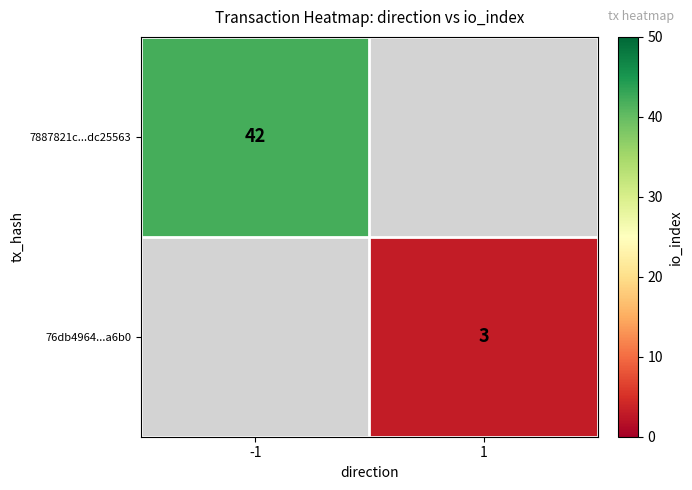

Between 1 and -1, which is larger?

-1